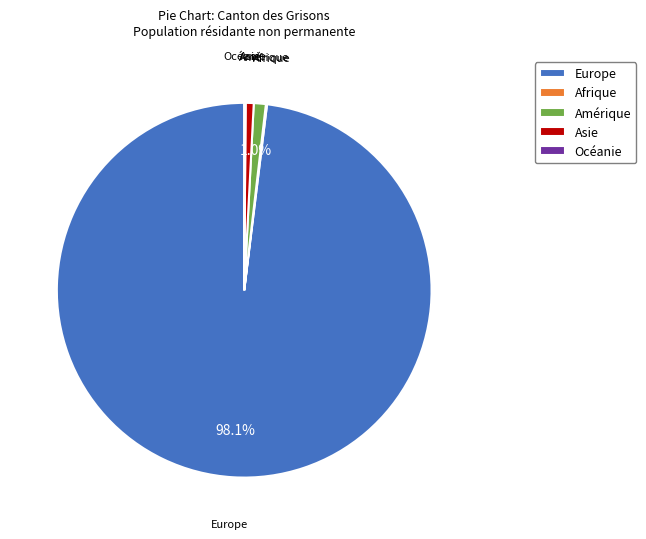

To the nearest percent, what is the average slice percentage?

20%